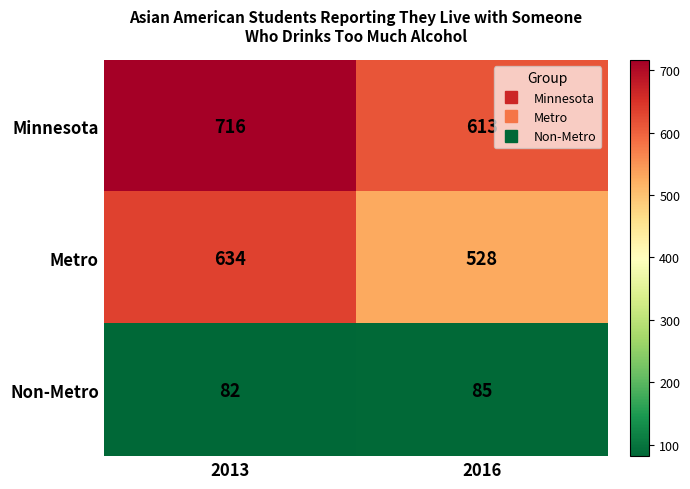

Which series has the widest spread of values?

Metro